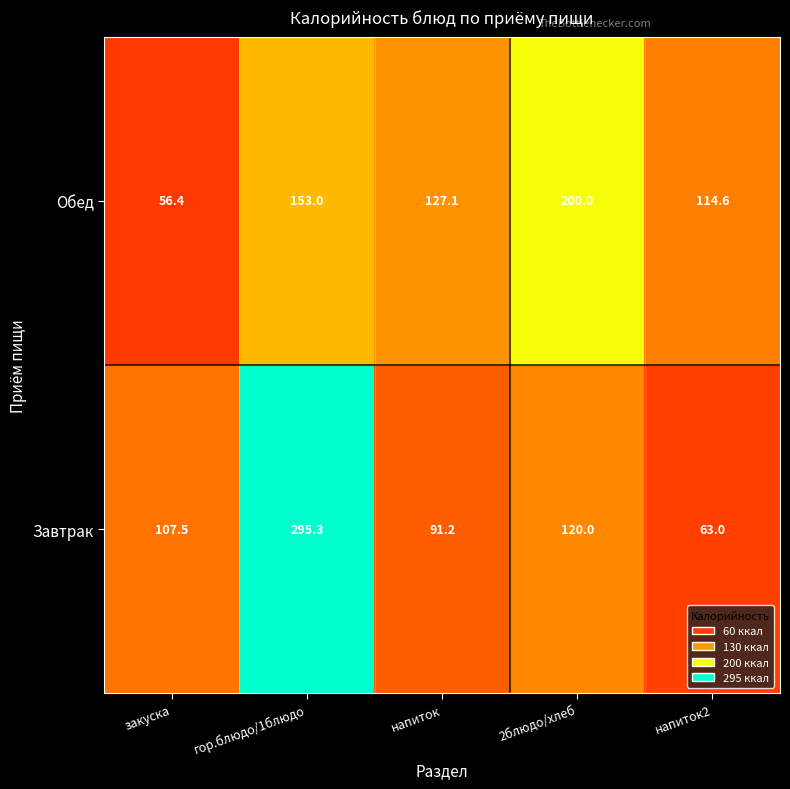

What is the spread (max minus min) of values at 2блюдо/хлеб?

80.0